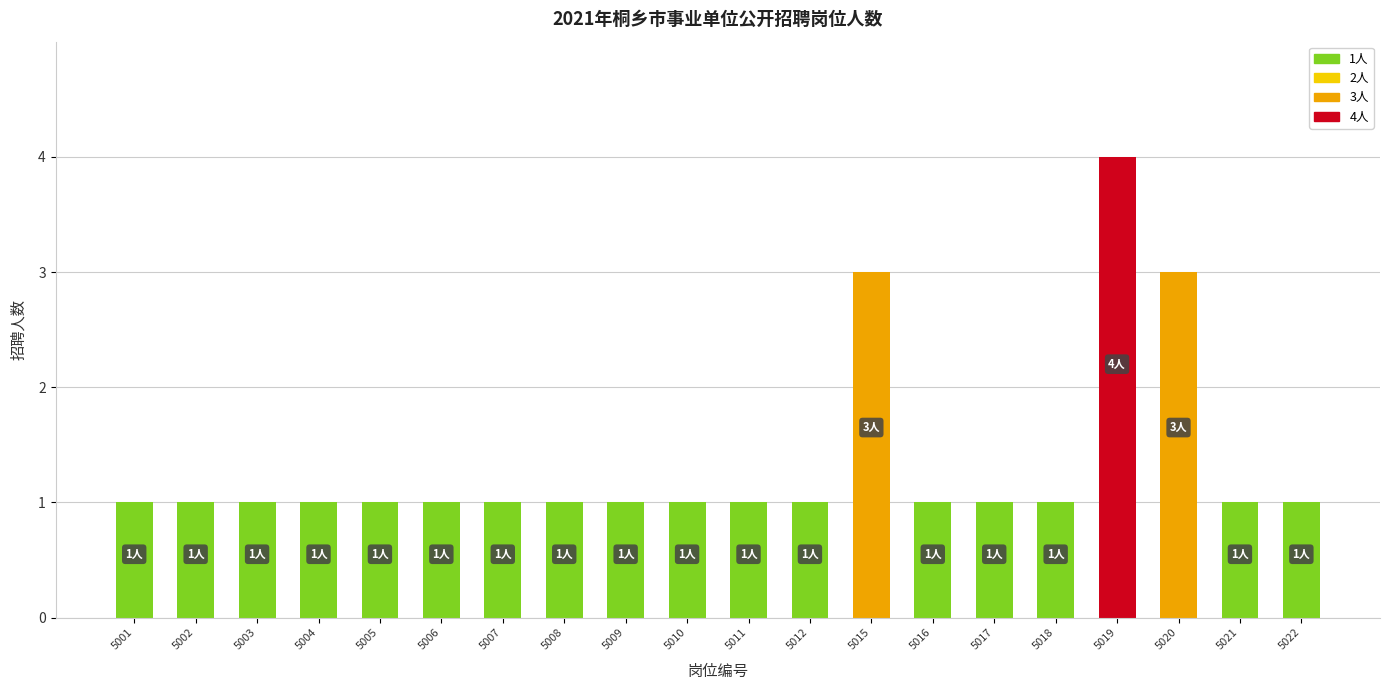

At which category does the chart reach its peak across all series?

5019